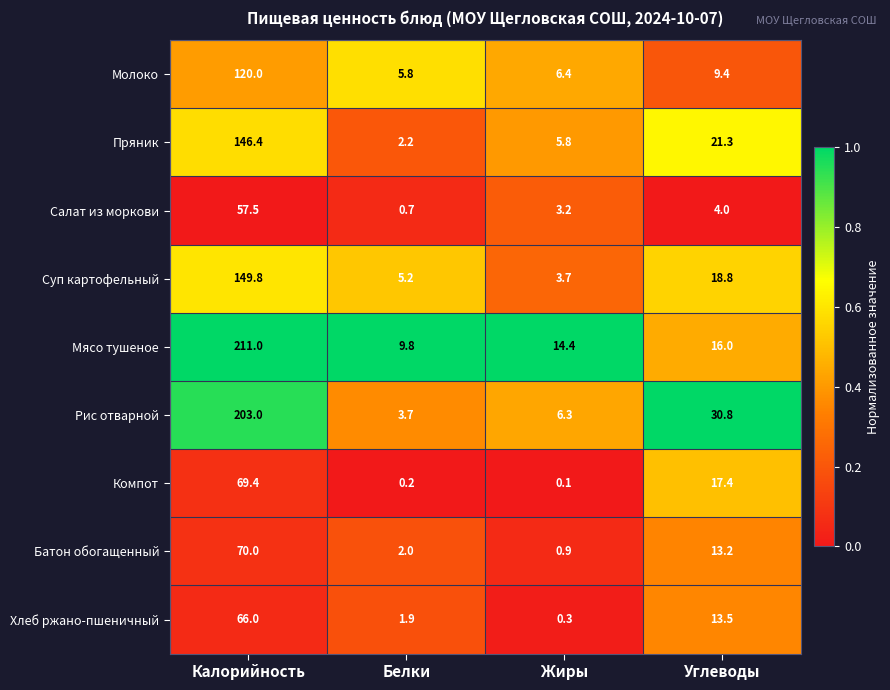

Which series has the largest range (max minus min)?

Мясо тушеное